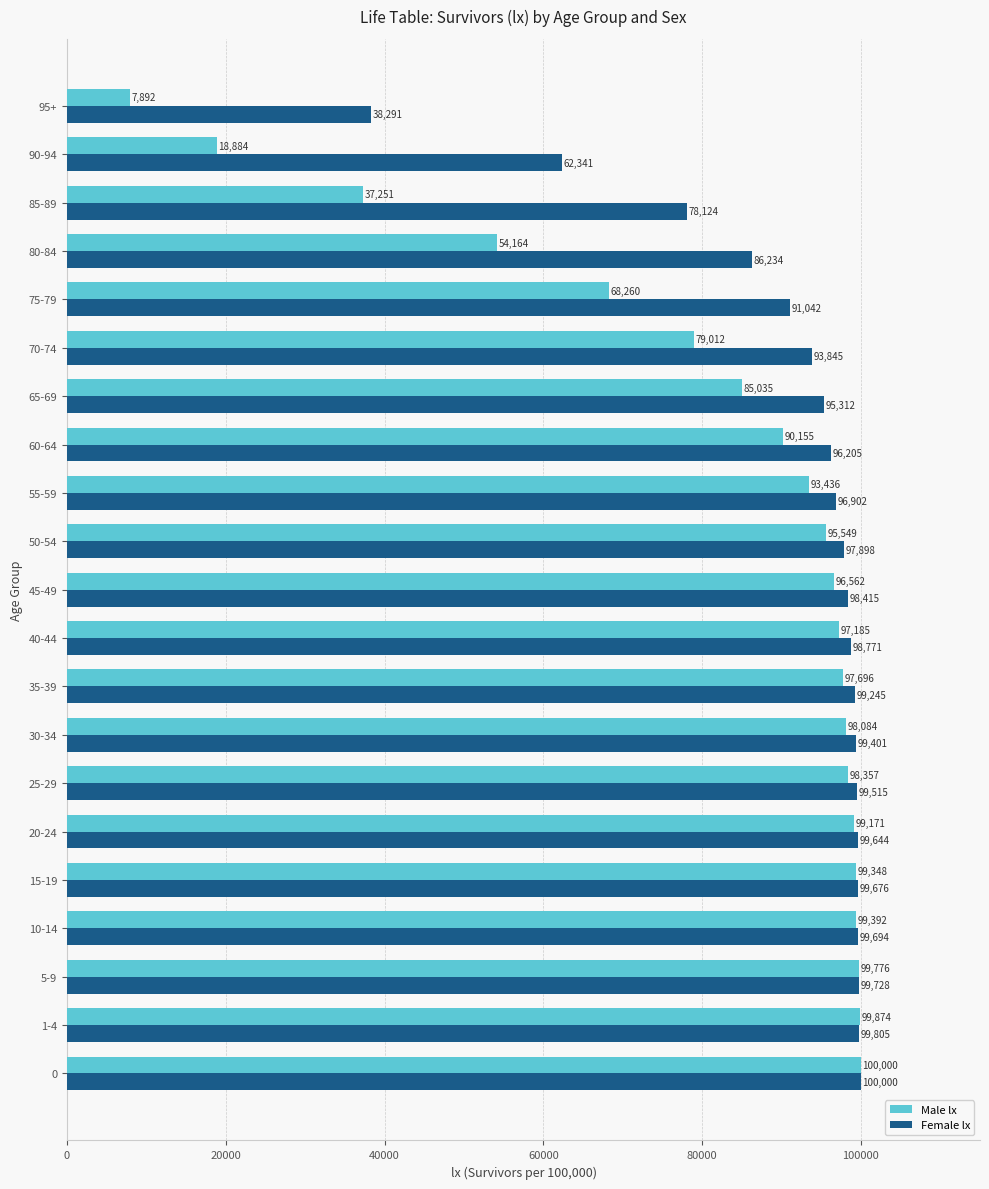

Is it true that Female lx equals 95312 at 65-69?

True